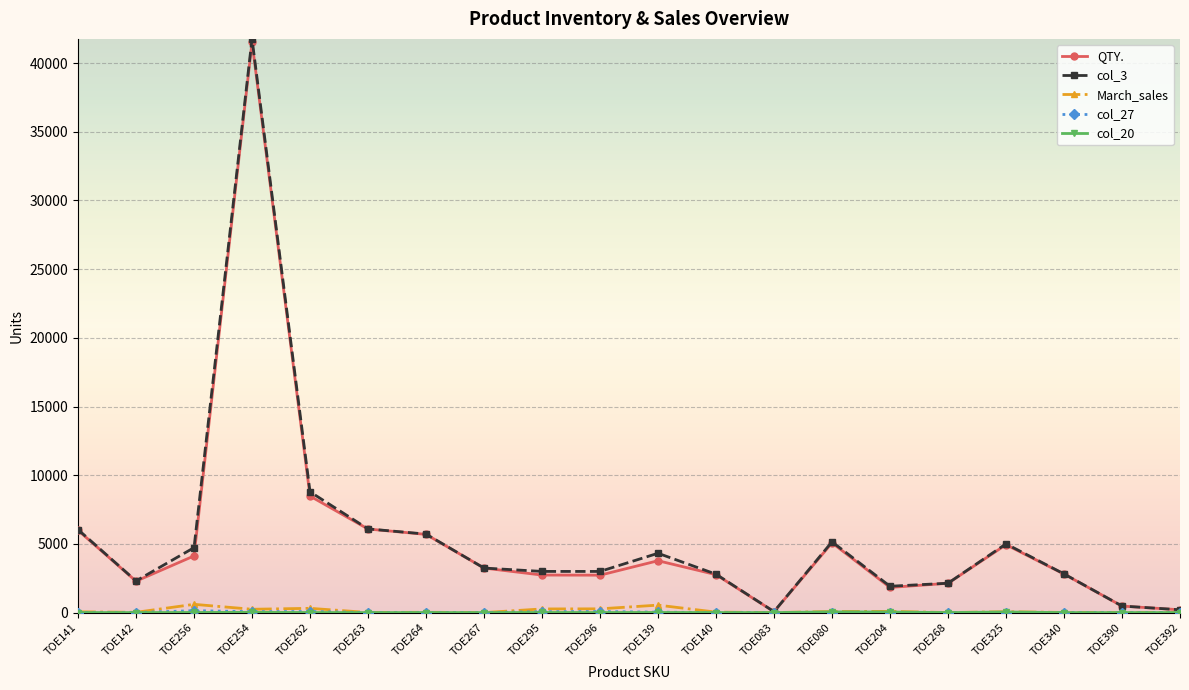

The value of QTY. at TOE295 is 2732. True or false?

True